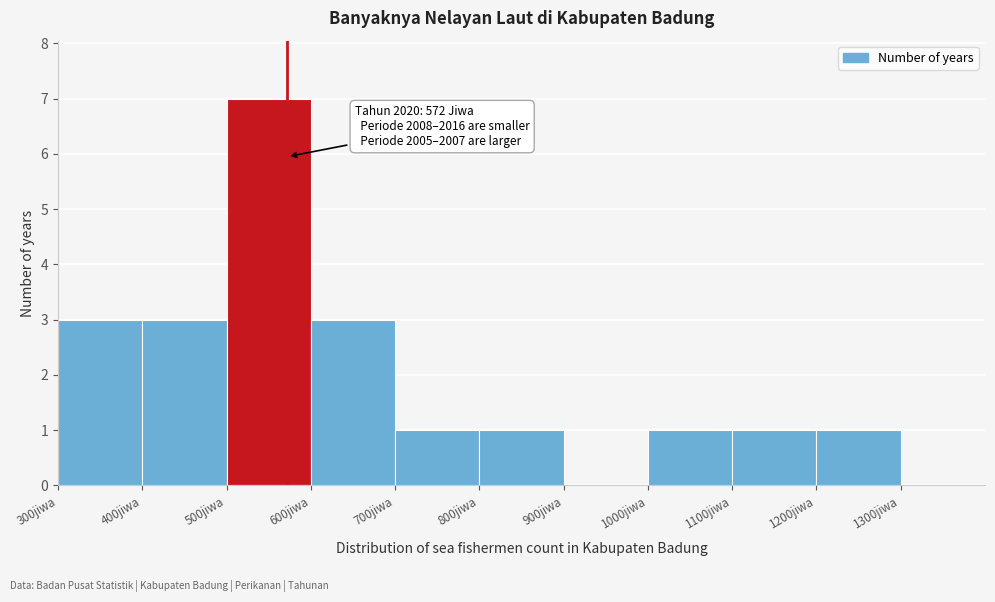

Over which range of the x-axis is the bar tallest?

500 to 600